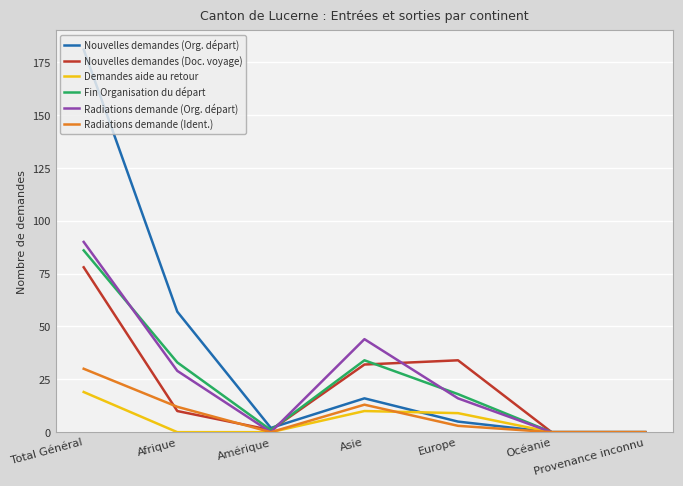

Which series has the largest total across all categories?

Nouvelles demandes (Org. départ)